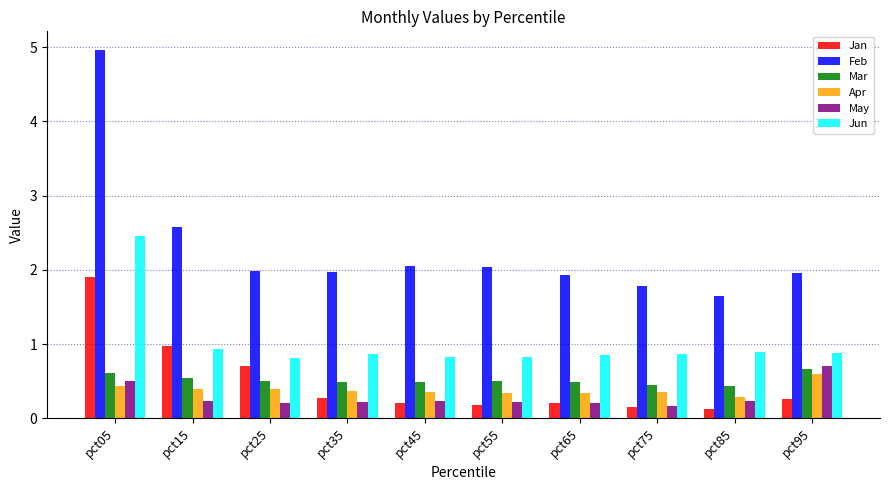

At how many categories does at least one series exceed 0?

10